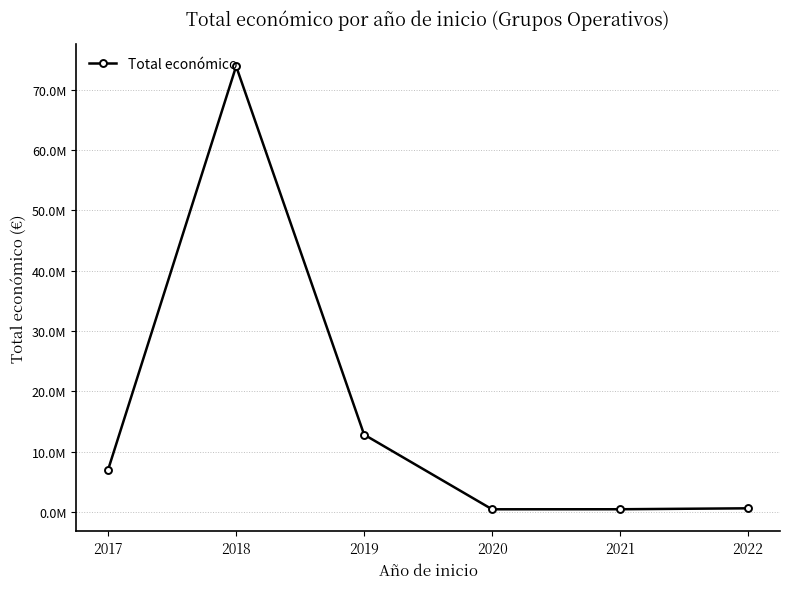

Does the chart have visible grid lines?

Yes